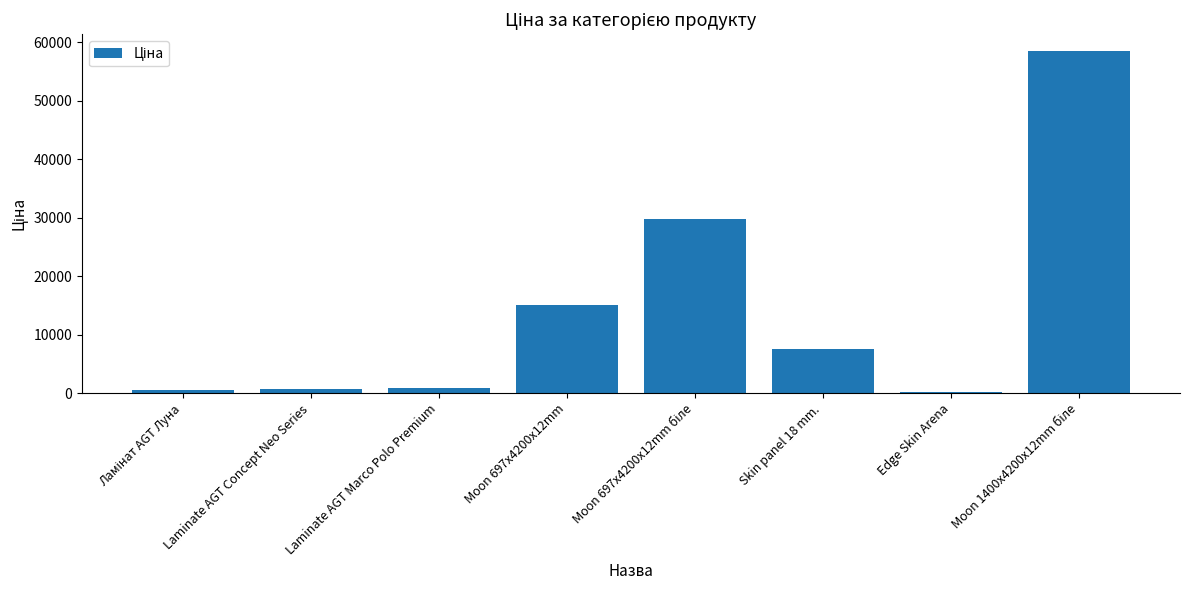

What is the sum of all values?

113085.6